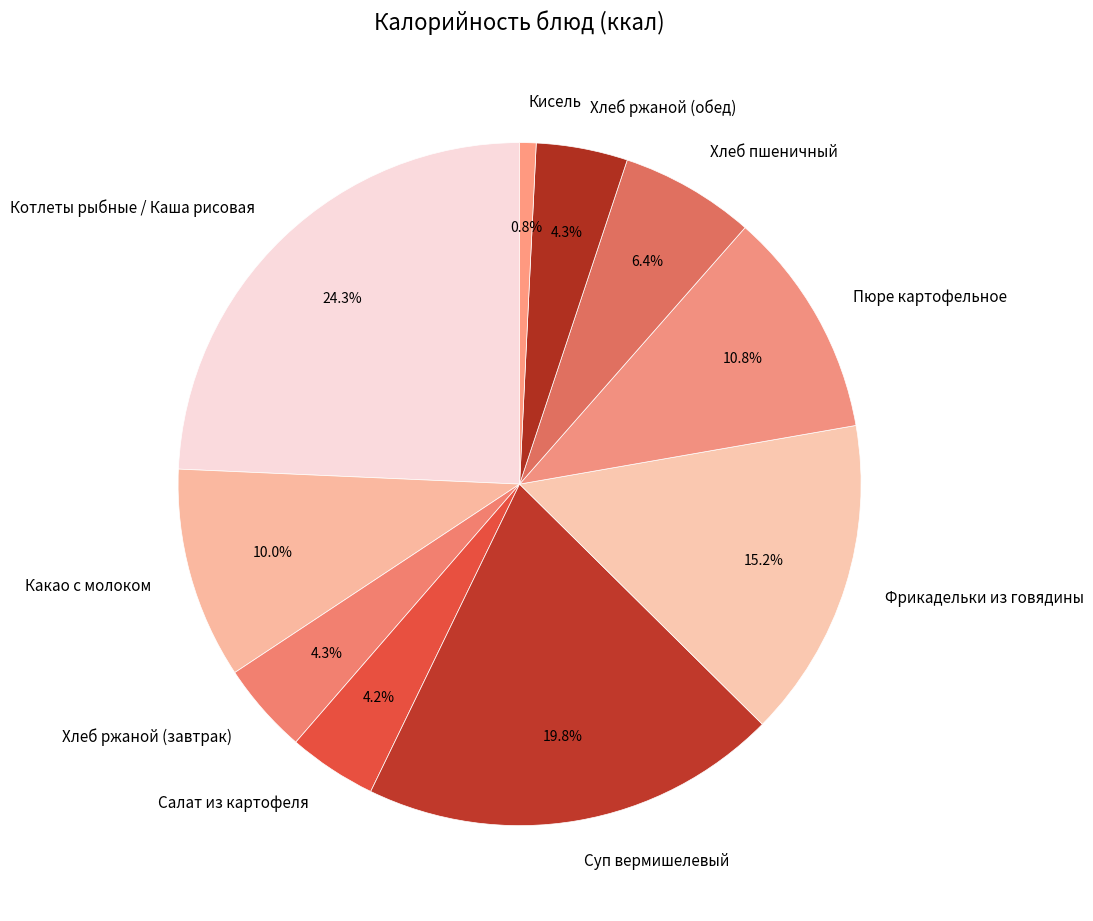

Does Салат из картофеля account for over 50% of the chart?

No